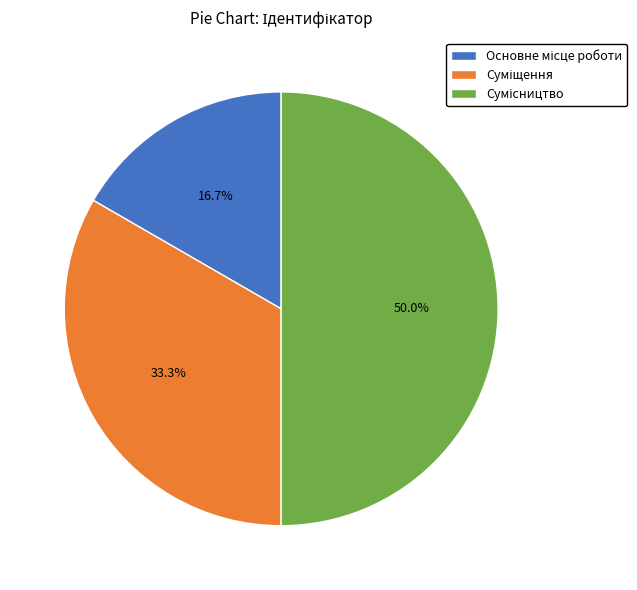

The Основне місце роботи slice represents 17% of the pie. True or false?

True